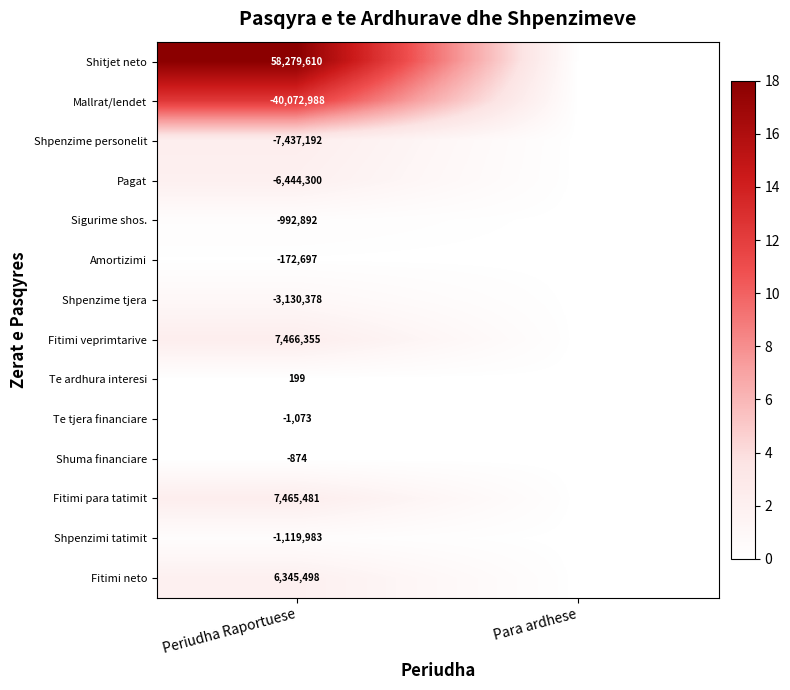

At which category is the sum across all series the highest?

Periudha Raportuese